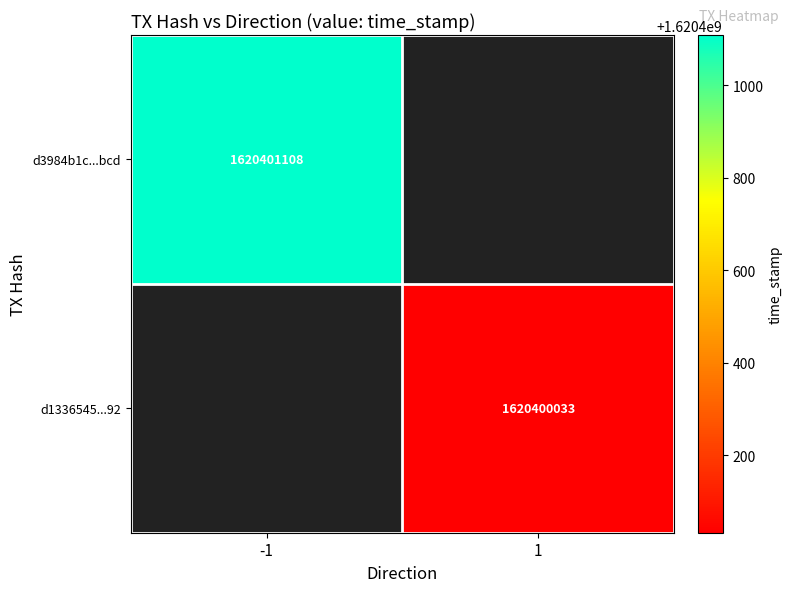

Which series changed the most between direction and time_stamp?

d3984b1c0cc0418aaf7d53dec945738bd98bdcd